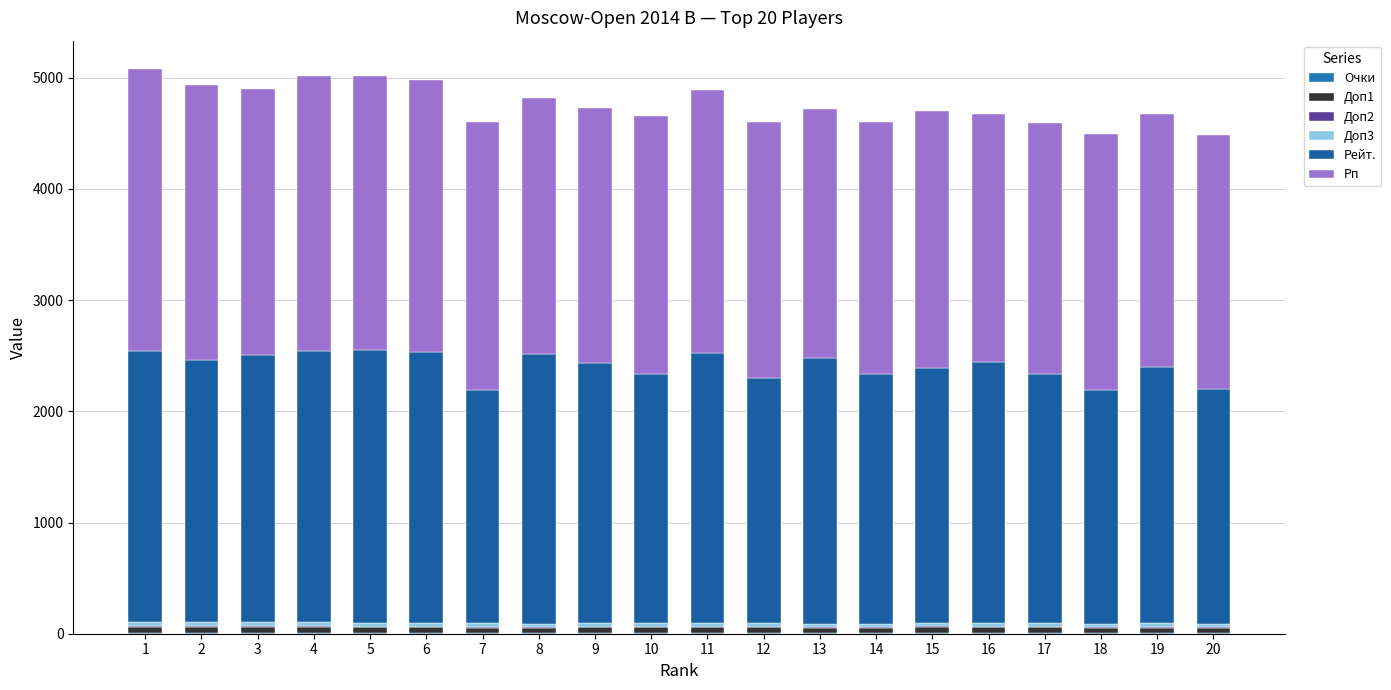

What is the value of the Очки bar at the 12th from the left?

6.5